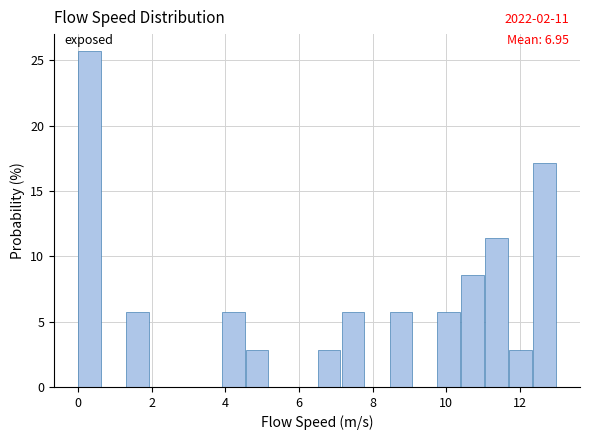

Read against the x-axis, roughly where is the centre of the tallest bar?

0.4